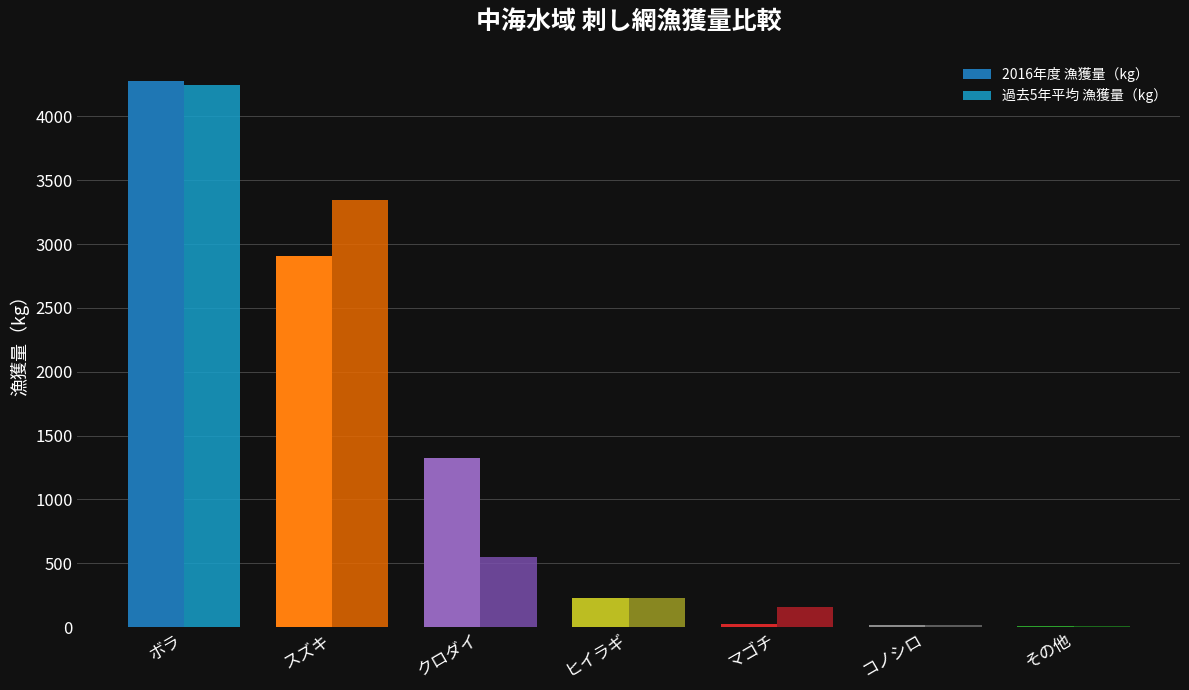

Is the value of 2016年度 漁獲量（kg） at スズキ greater than the value of 過去5年平均 漁獲量（kg） at ボラ?

No